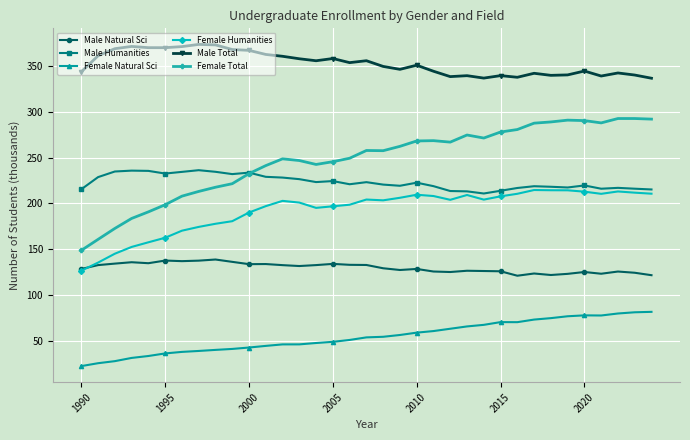

Which series has the largest total across all categories?

Male Total